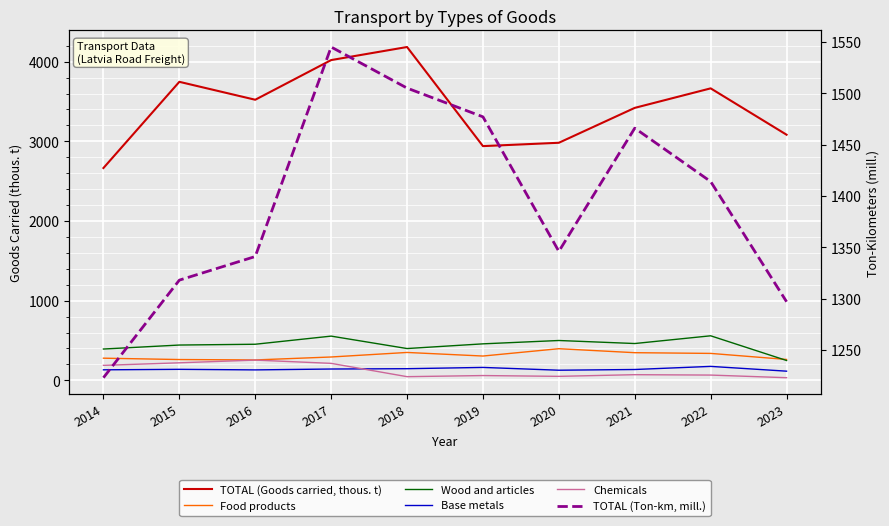

True or false: Base metals and Wood and articles cross at least once.

False